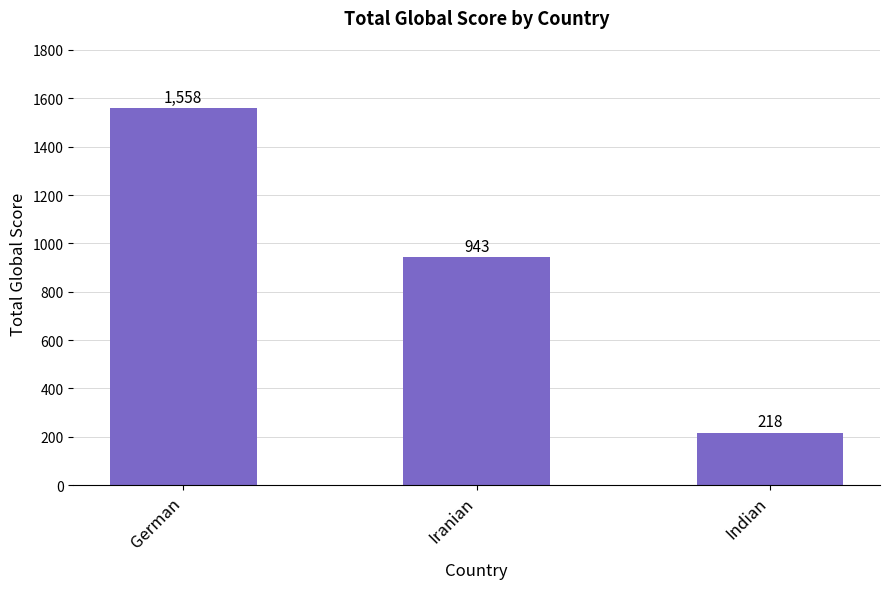

Which category has the highest value across all series?

German